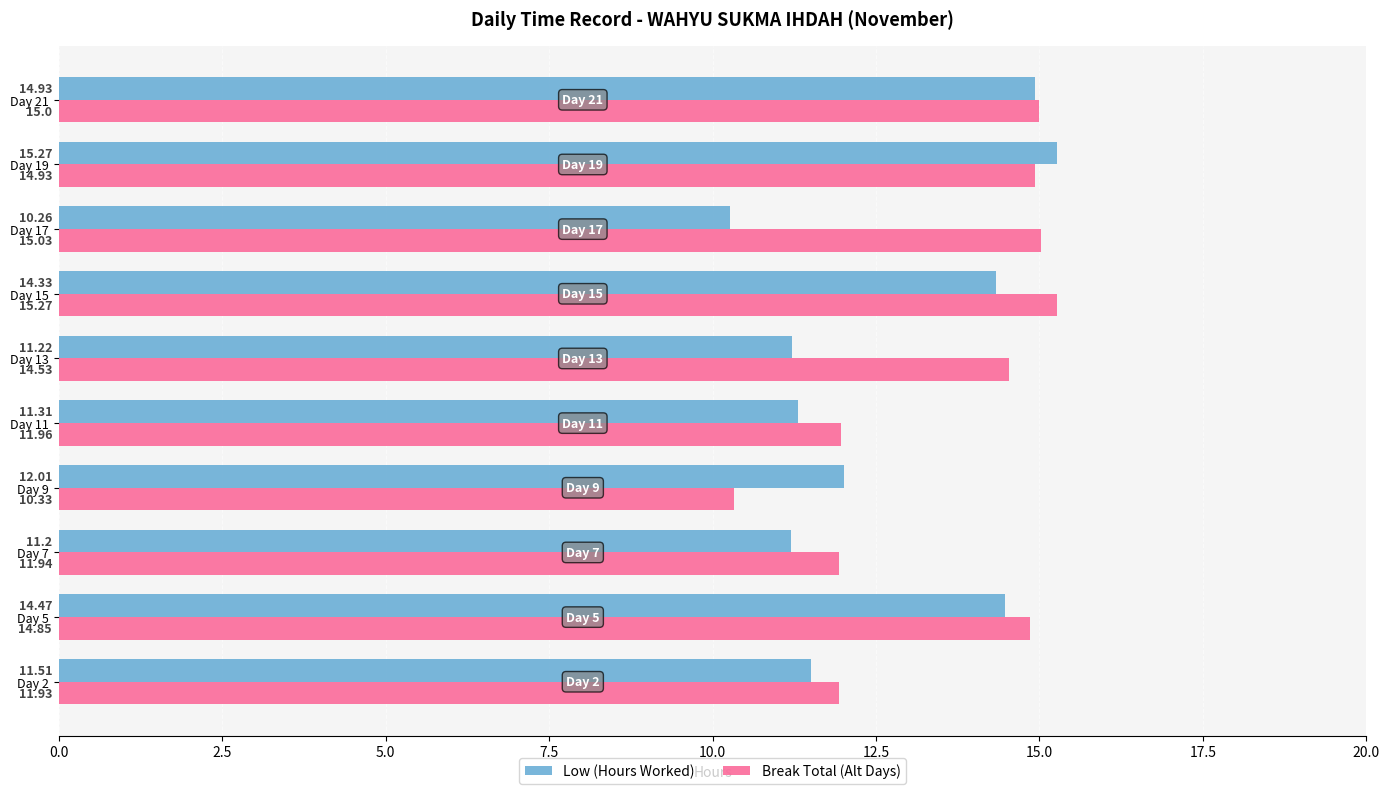

Which series has the largest range (max minus min)?

Low (Hours Worked)